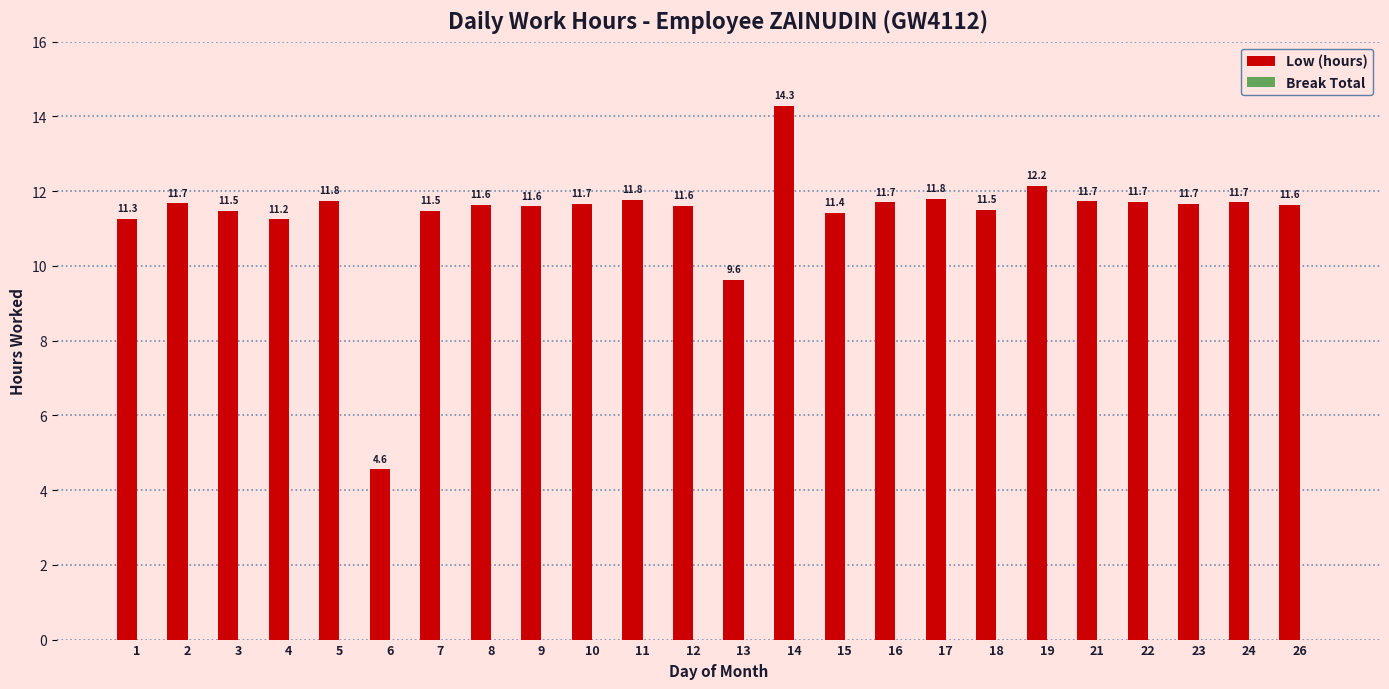

What is the change in value from 7 to 23?

+0.2